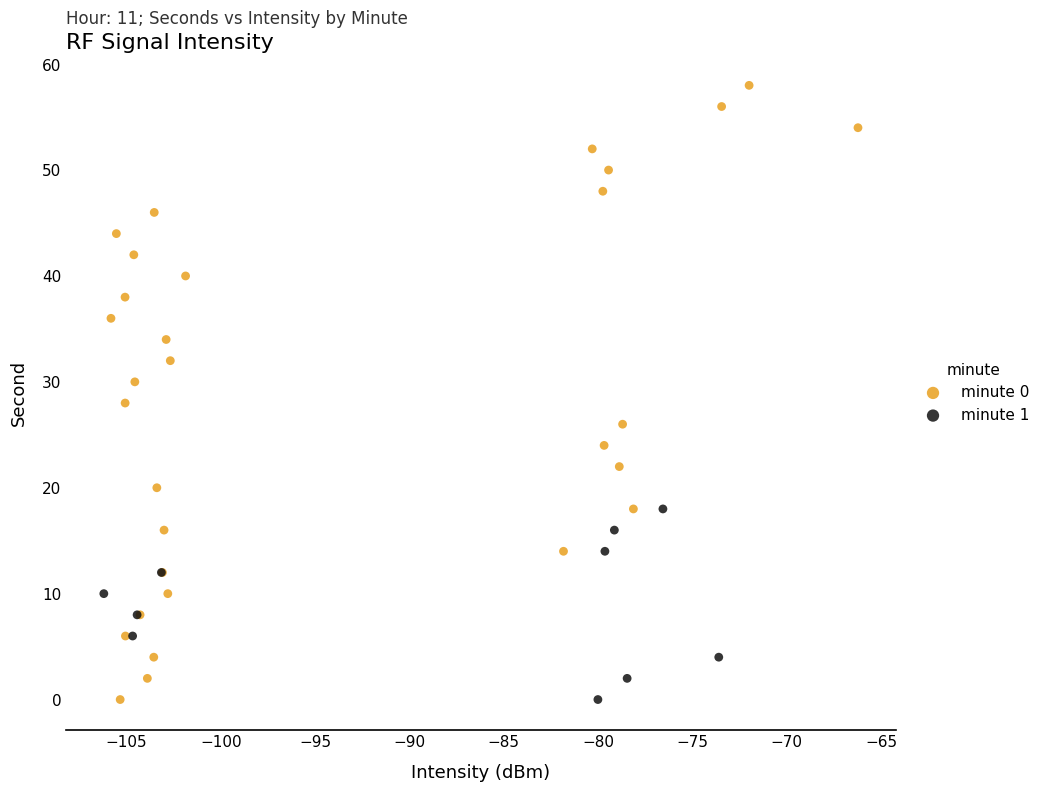

Which series reaches the maximum Y coordinate?

minute 0